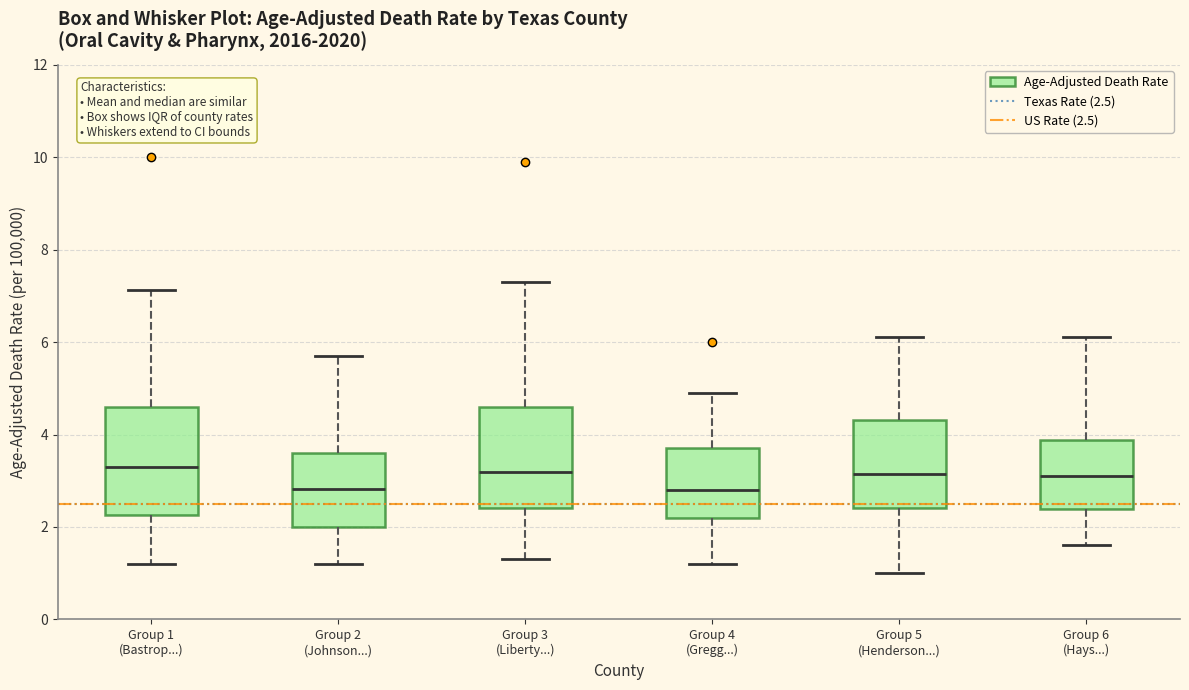

Reading left to right, read every box against the y-axis: the position of its median line, the range the box covers, and the ends of its whiskers. The values are not printed on the chart, so give them approximately, as read against the axis.

Group 1 (Bastrop...): median 3.4, box 2.2 to 4.6, whiskers 1.2 to 7.2
Group 2 (Johnson...): median 2.8, box 2.0 to 3.6, whiskers 1.2 to 5.8
Group 3 (Liberty...): median 3.2, box 2.4 to 4.6, whiskers 1.4 to 7.4
Group 4 (Gregg...): median 2.8, box 2.2 to 3.8, whiskers 1.2 to 5.0
Group 5 (Henderson...): median 3.2, box 2.4 to 4.4, whiskers 1.0 to 6.2
Group 6 (Hays...): median 3.2, box 2.4 to 3.8, whiskers 1.6 to 6.2